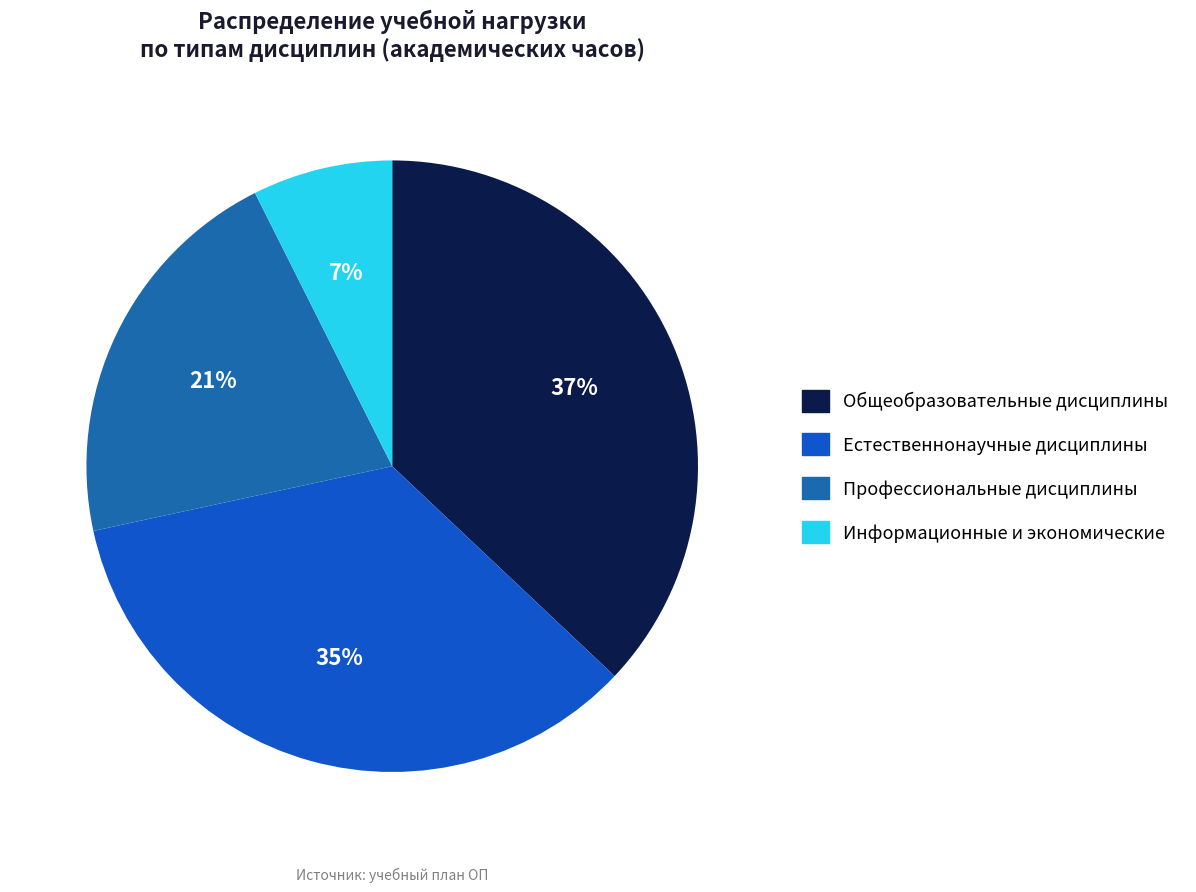

Count the number of slices in the pie.

4